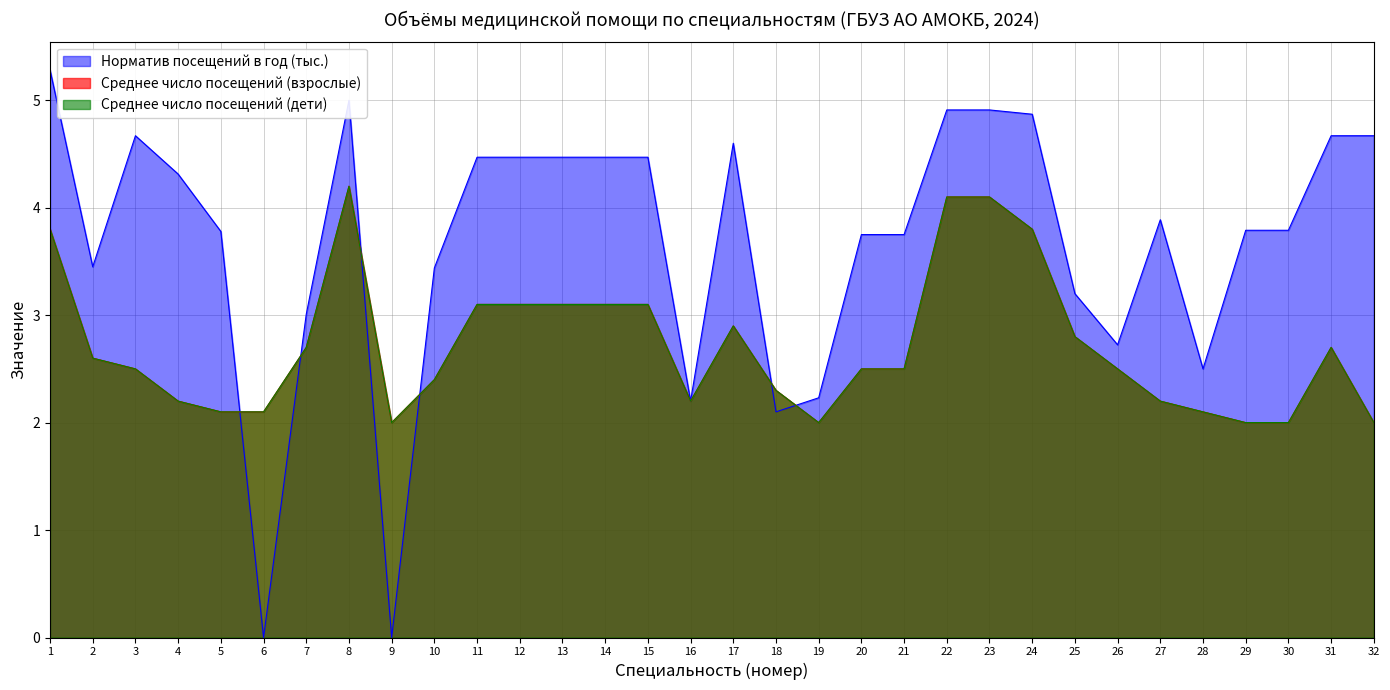

Does the chart have visible grid lines?

Yes